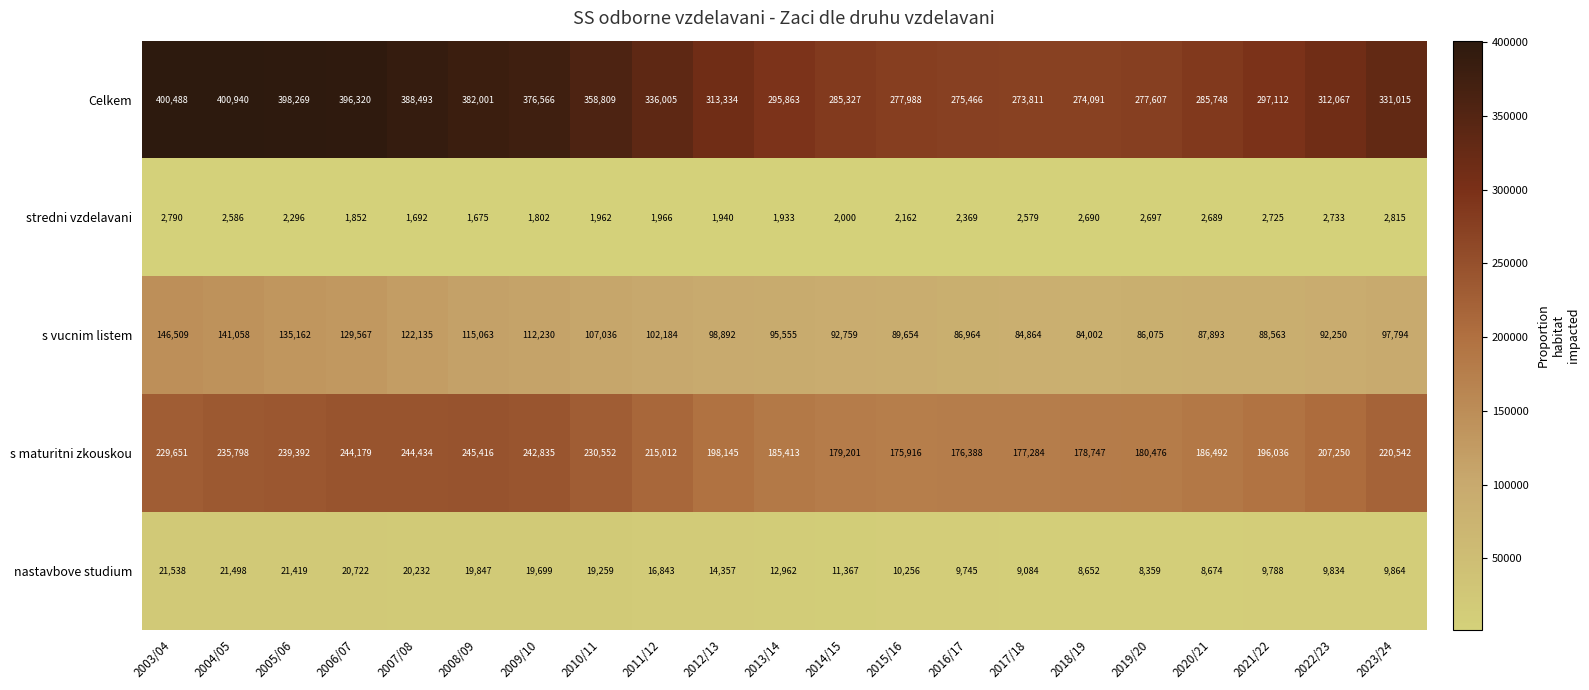

Which category has the lowest value across all series?

2008/09